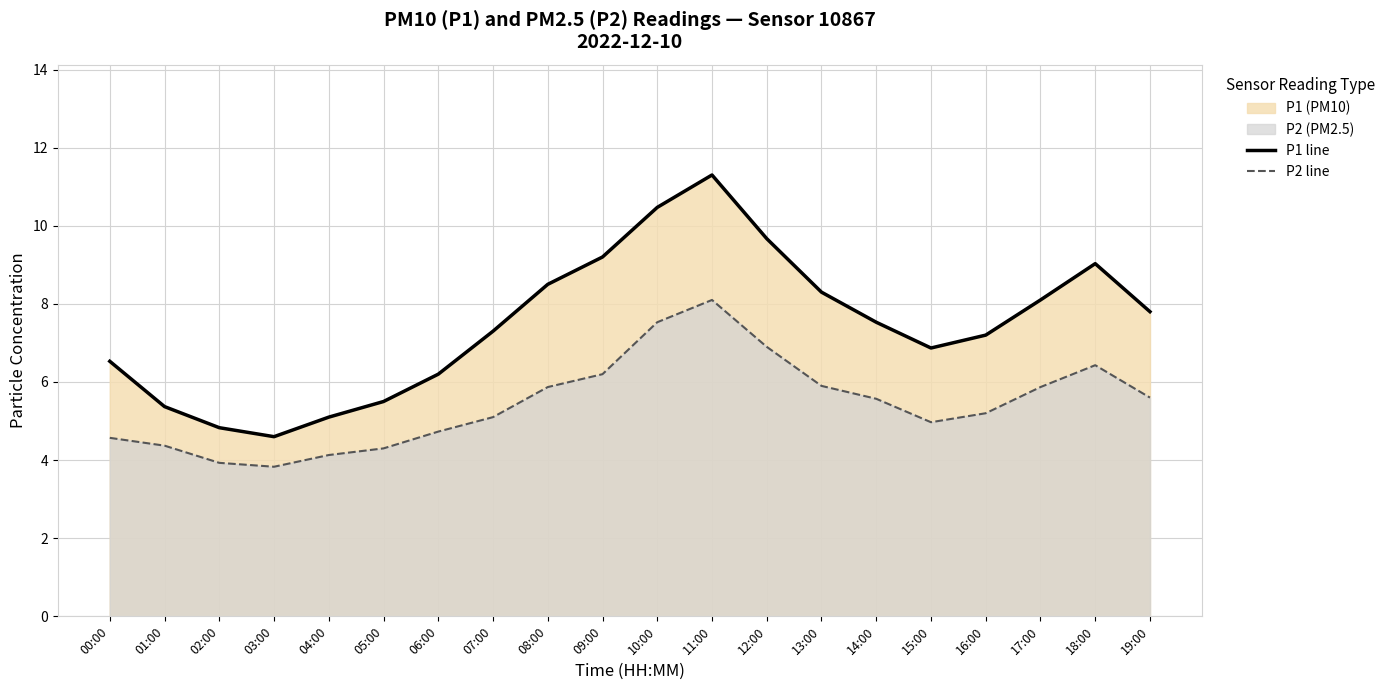

Which series has the largest range (max minus min)?

P1 line